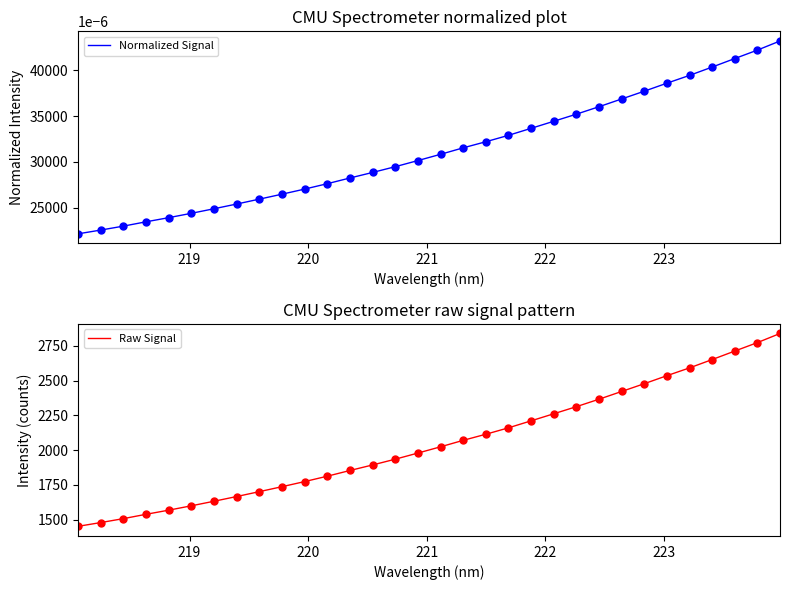

What is the lowest value of the Raw Signal series?

1452.8